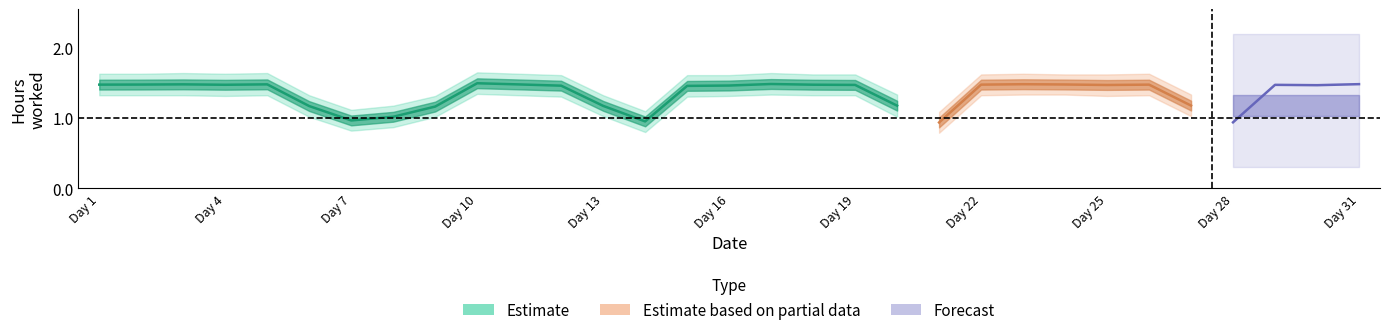

True or false: the data shows 0.4 at Day 4.

False